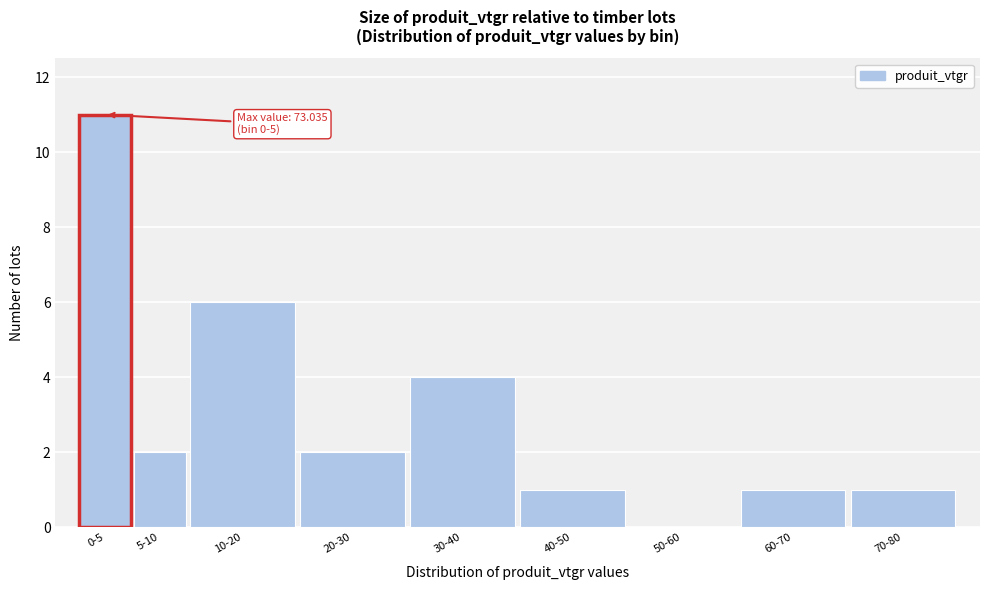

Reading left to right, list all the values displayed in this chart.

0-5=11	5-10=2	10-20=6	20-30=2	30-40=4	40-50=1	50-60=0	60-70=1	70-80=1